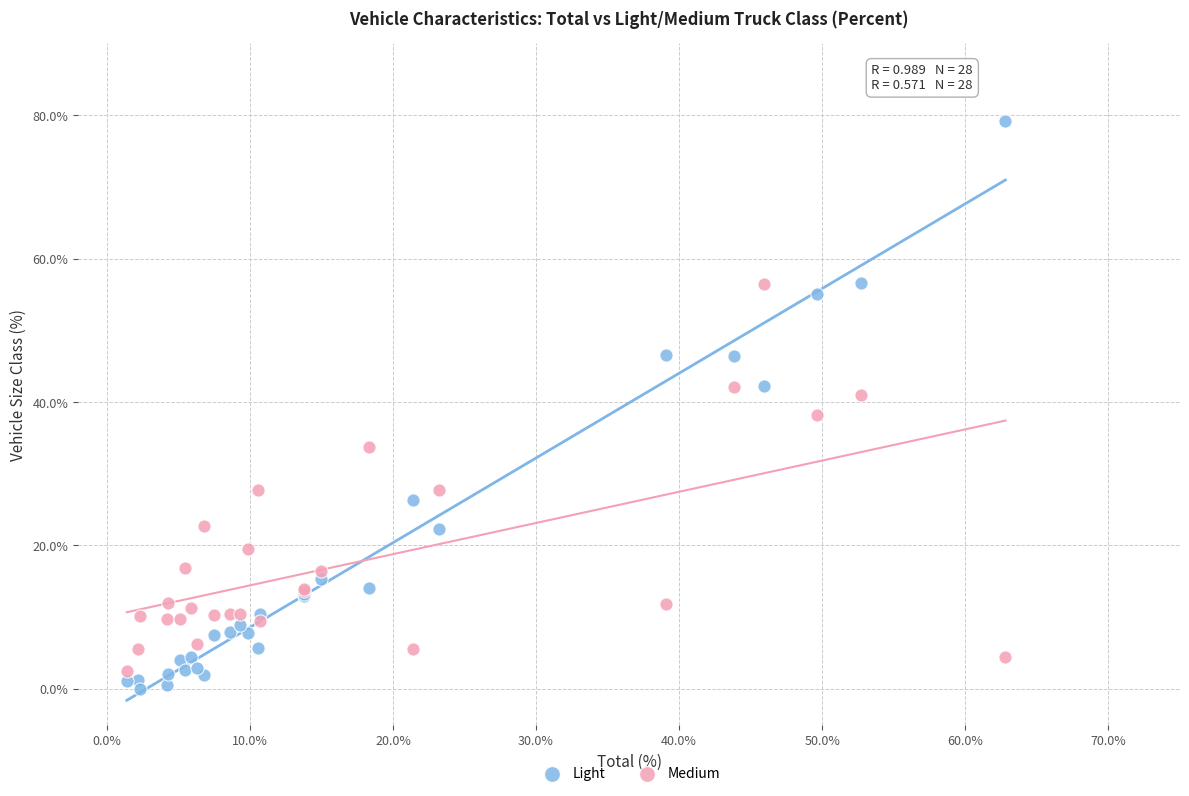

Which series has the widest spread of Y values?

Light